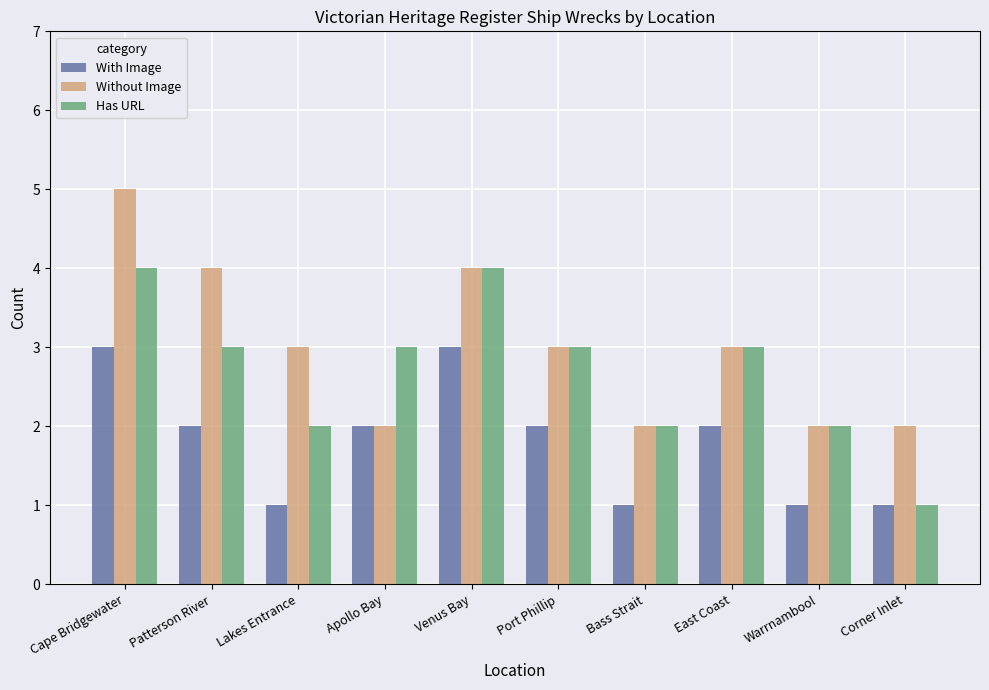

How many values in the With Image series are below 2?

4